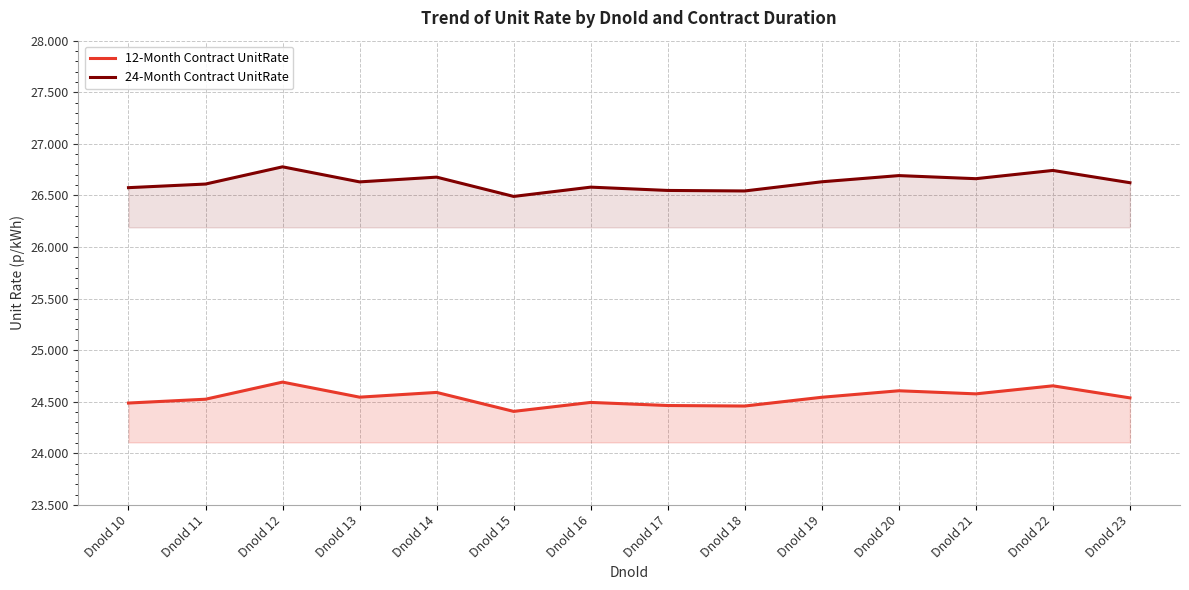

What is the value of the 24-Month Contract UnitRate point at the 4th from the left?

26.6